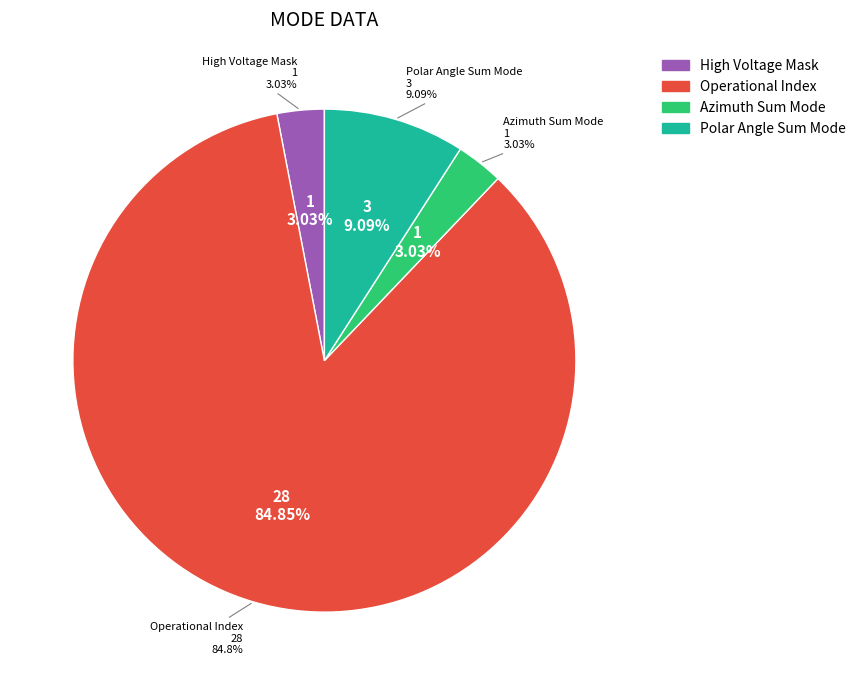

True or false: Operational Index accounts for 85% of the total.

True